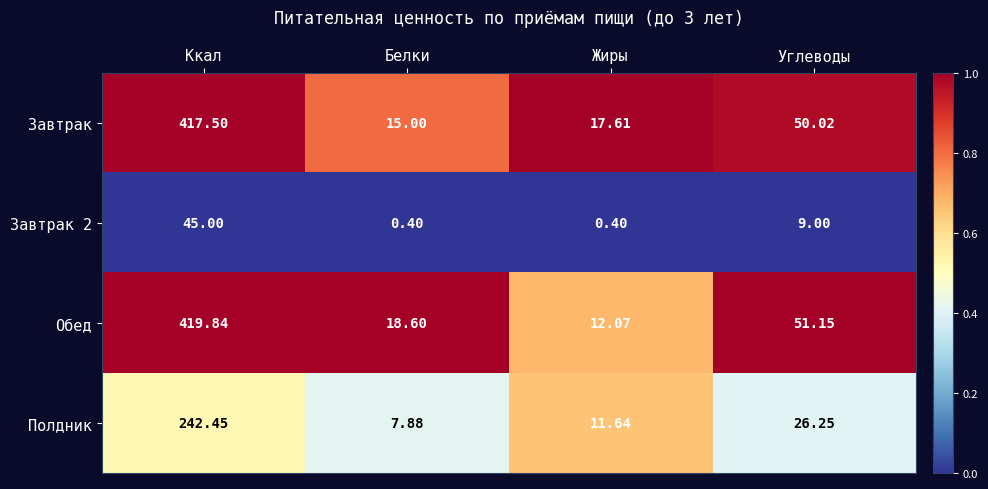

What is the total value across all series at Белки?

41.9